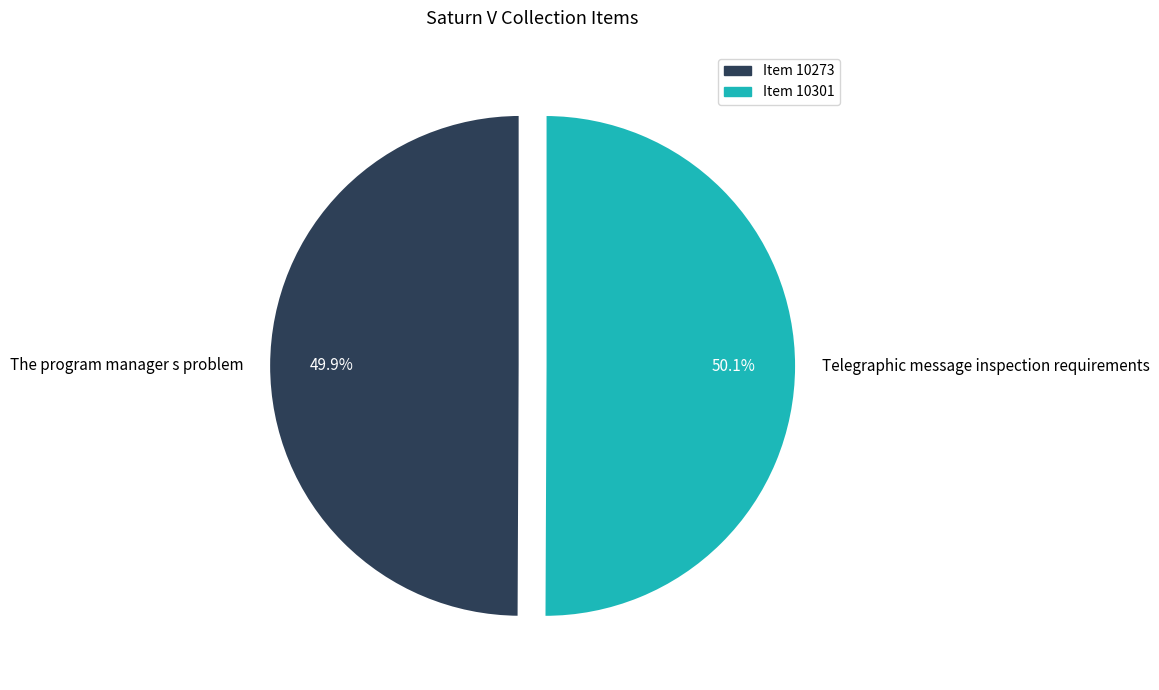

Is there any slice that represents more than half of the pie?

Yes